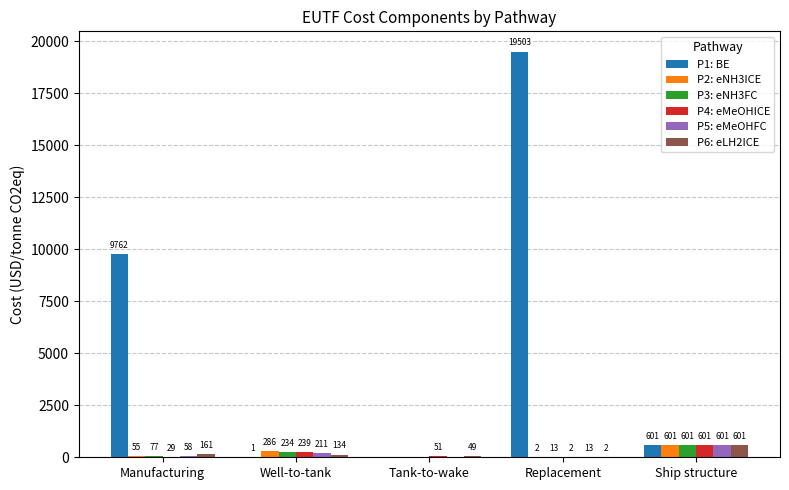

Is it true that P5: eMeOHFC equals 601.0 at Ship structure?

True